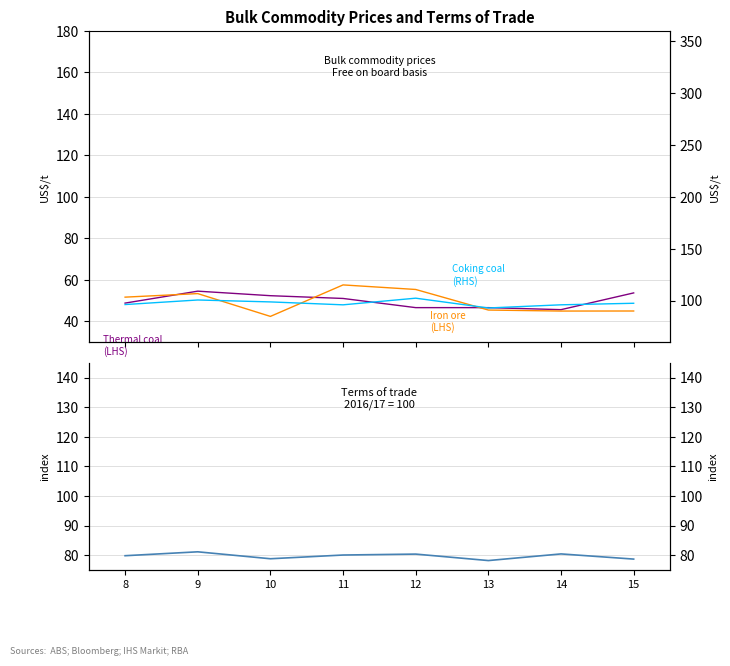

True or false: Terms of trade and Iron ore (LHS) cross at least once.

False